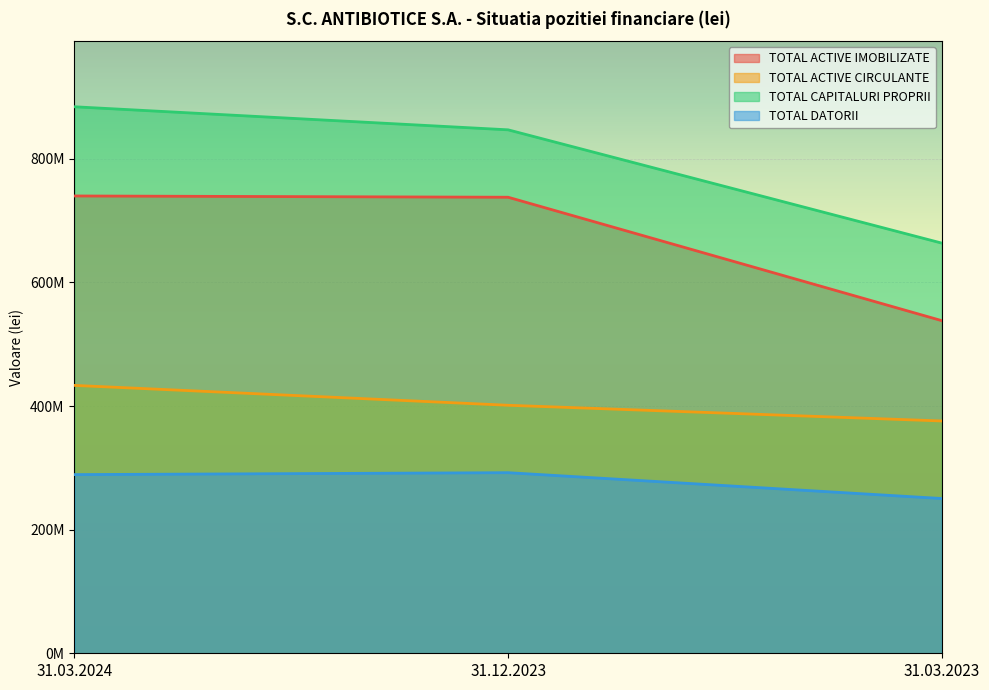

Which label corresponds to the smallest value in the chart?

31.03.2023